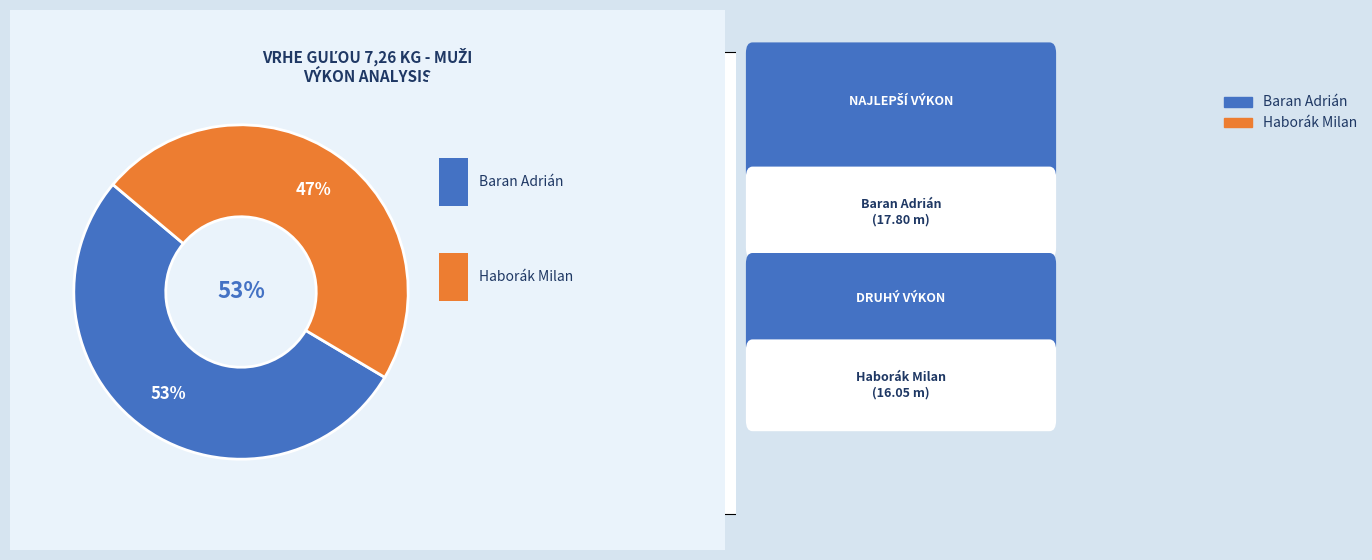

Does any single category account for the majority?

Yes